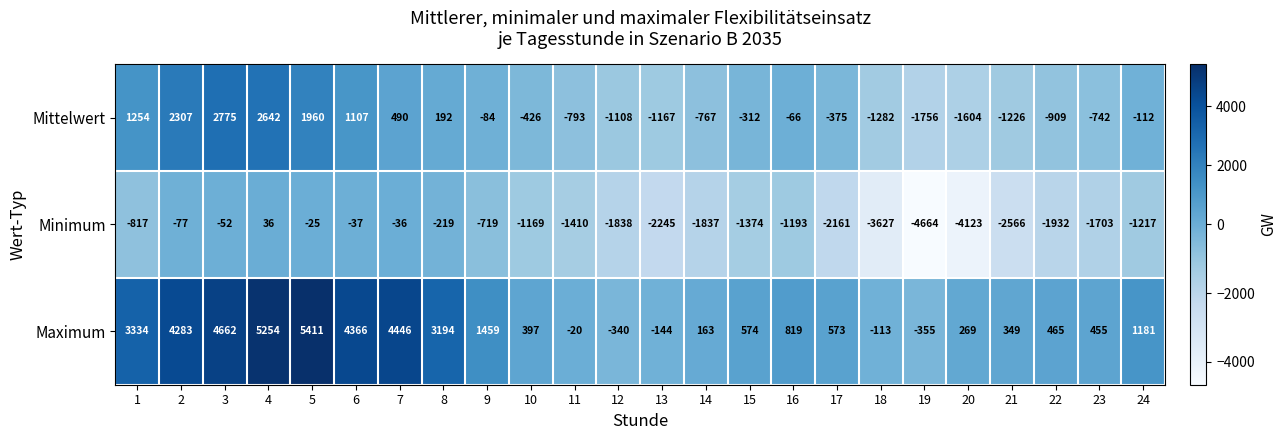

The value of Maximum at 11 is -20. True or false?

True